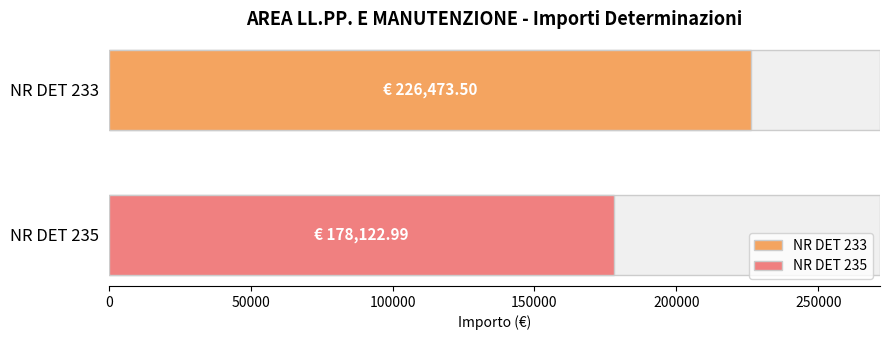

Which category has the highest value across all series?

NR DET 233